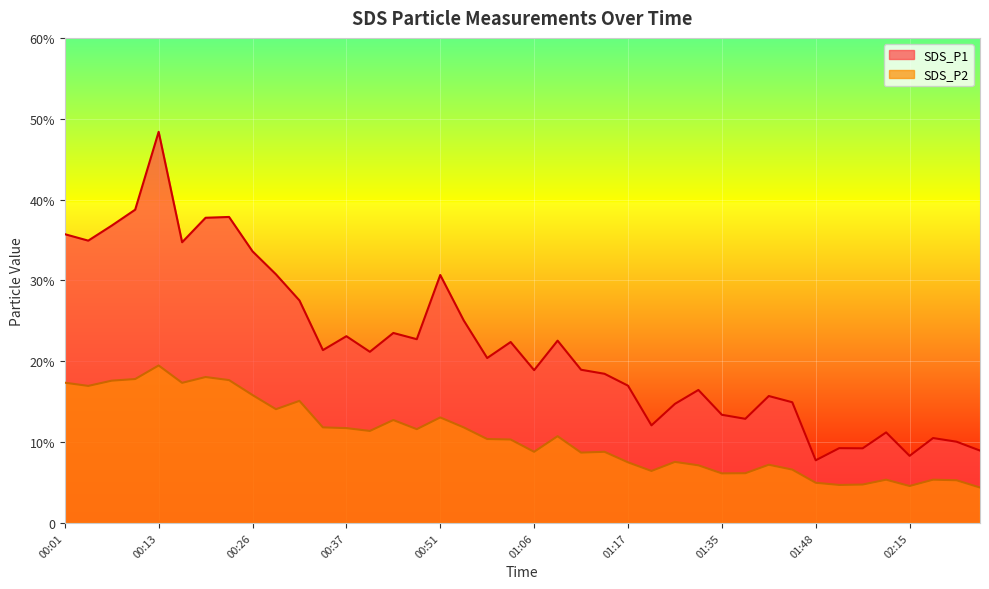

At which label is SDS_P1 closest to 28?

00:32